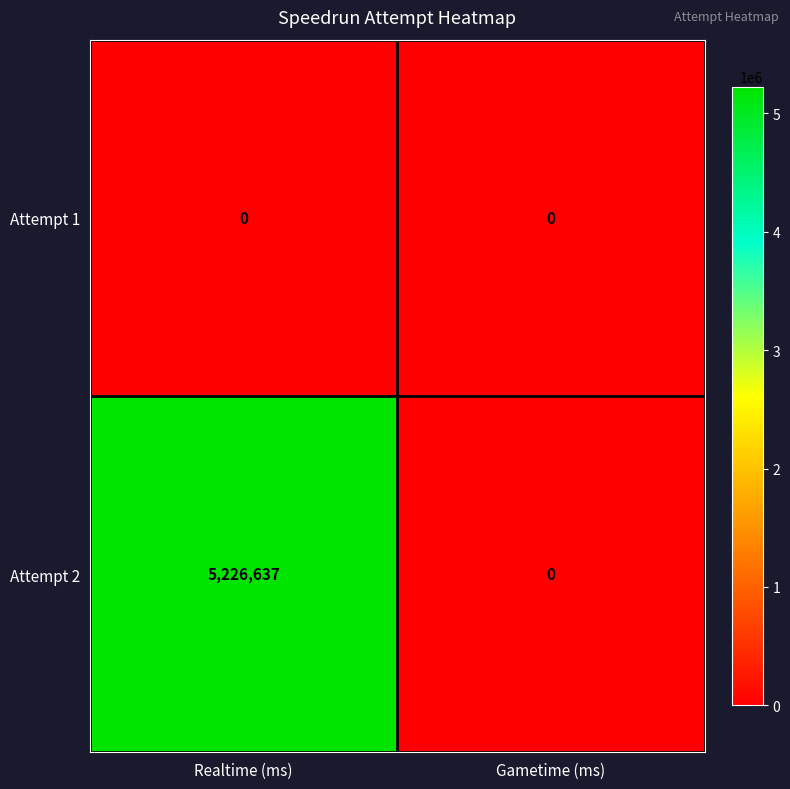

Is it true that Attempt 2 equals 0 at Gametime (ms)?

True